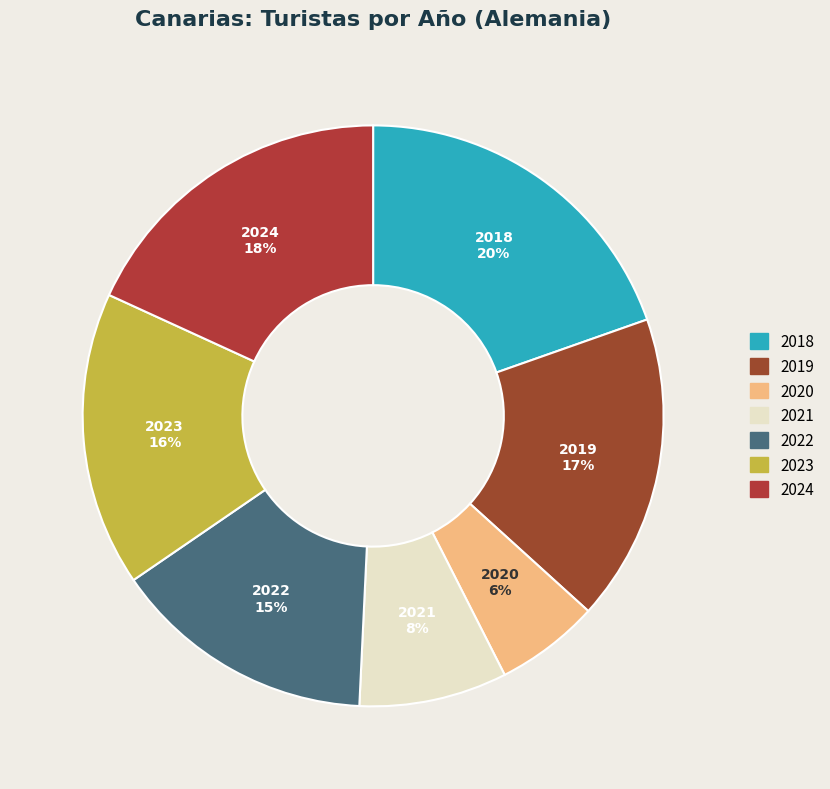

Is there a majority slice in this chart?

No